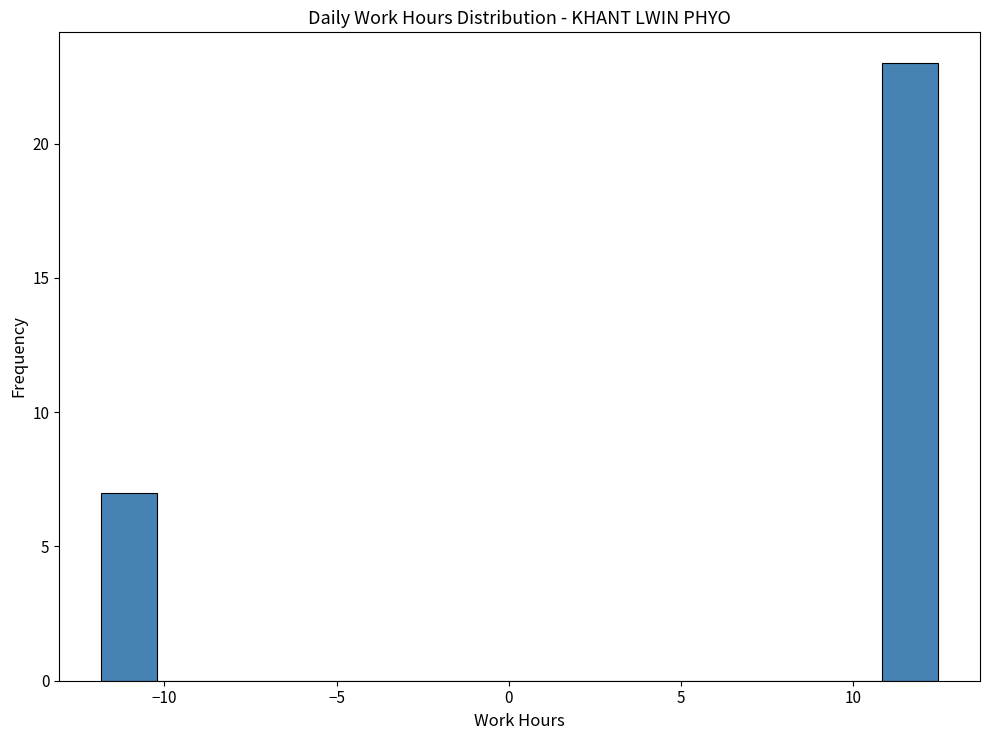

Around what value on the x-axis is the tallest bar? Give the approximate position of its centre, as read against the axis.

11.5